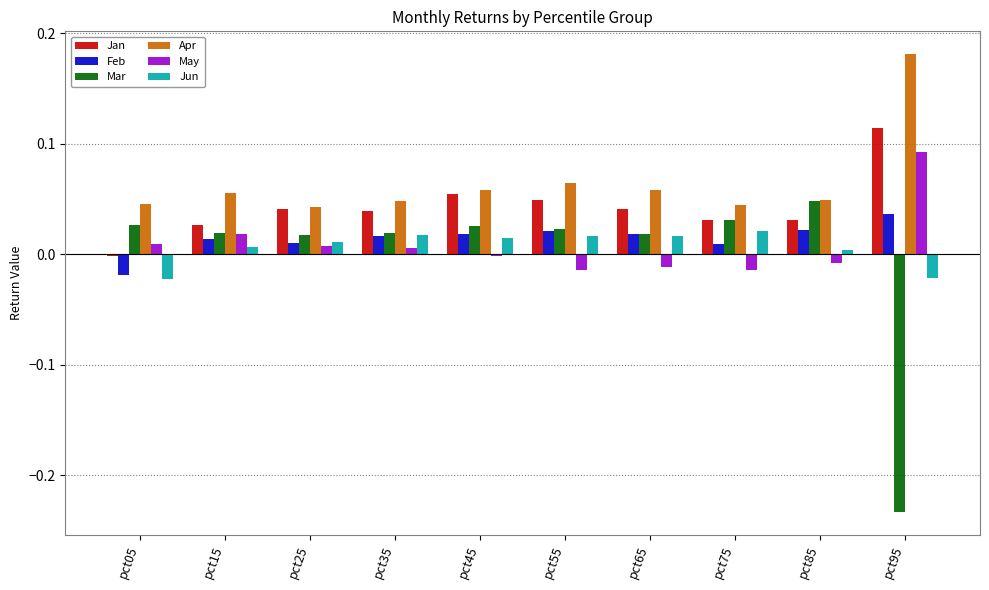

The Jan series shows -0.0 at pct05. True or false?

True